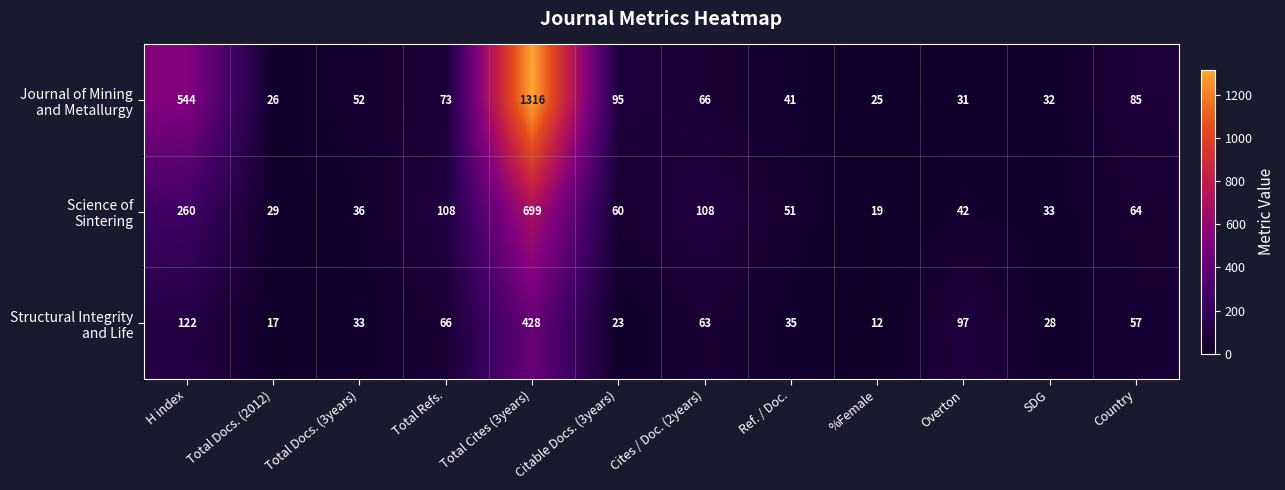

At which category is the sum across all series the highest?

Total Cites (3years)